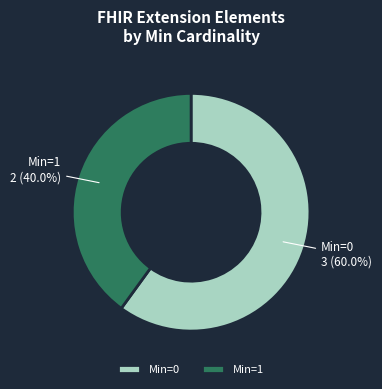

Which slice is the largest?

Min=0